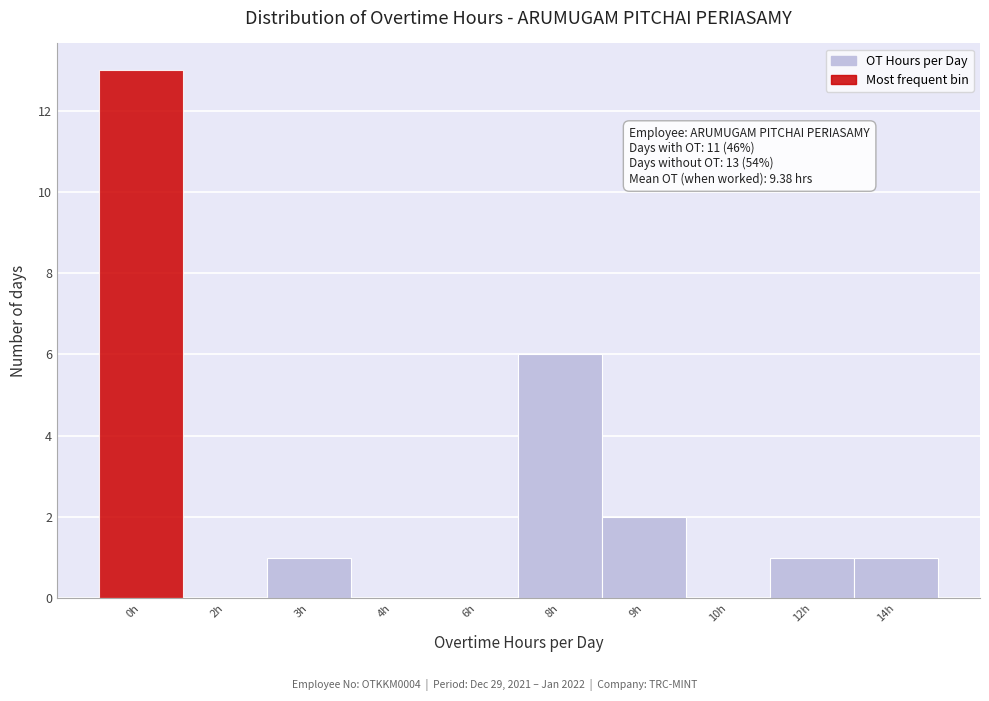

Reading left to right, list all the values displayed in this chart.

0h=13	2h=0	3h=1	4h=0	6h=0	8h=6	9h=2	10h=0	12h=1	14h=1